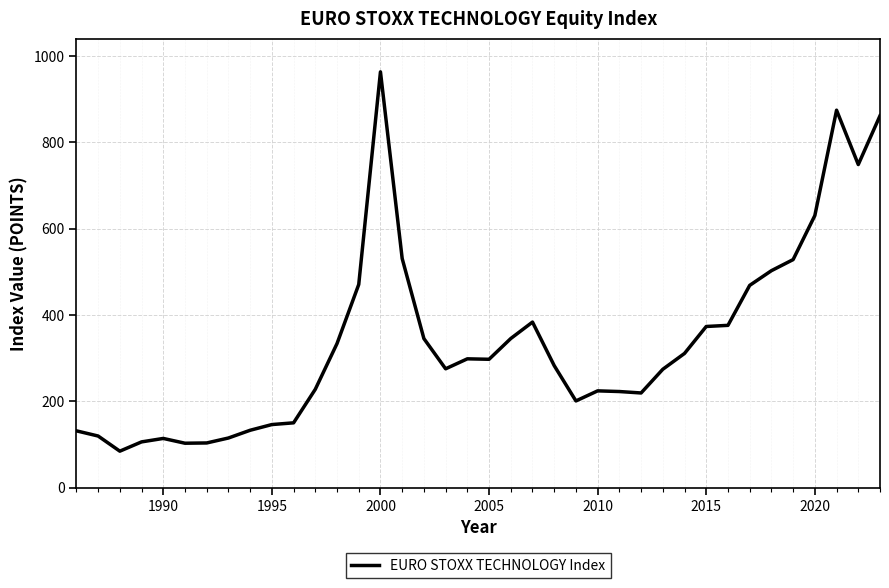

What is the minimum value shown in the chart?

84.3